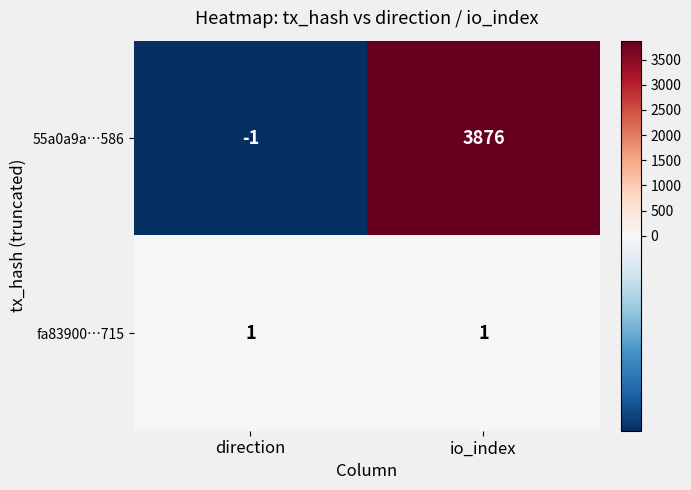

What is the sum of all 55a0a9a…586 values?

3875